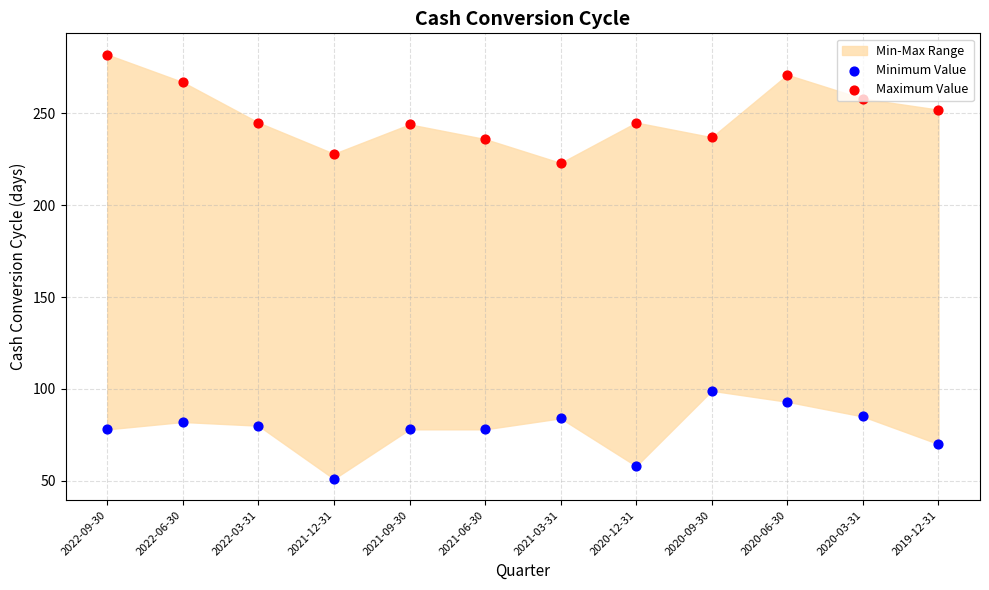

Which series reaches the maximum Y coordinate?

Maximum Value